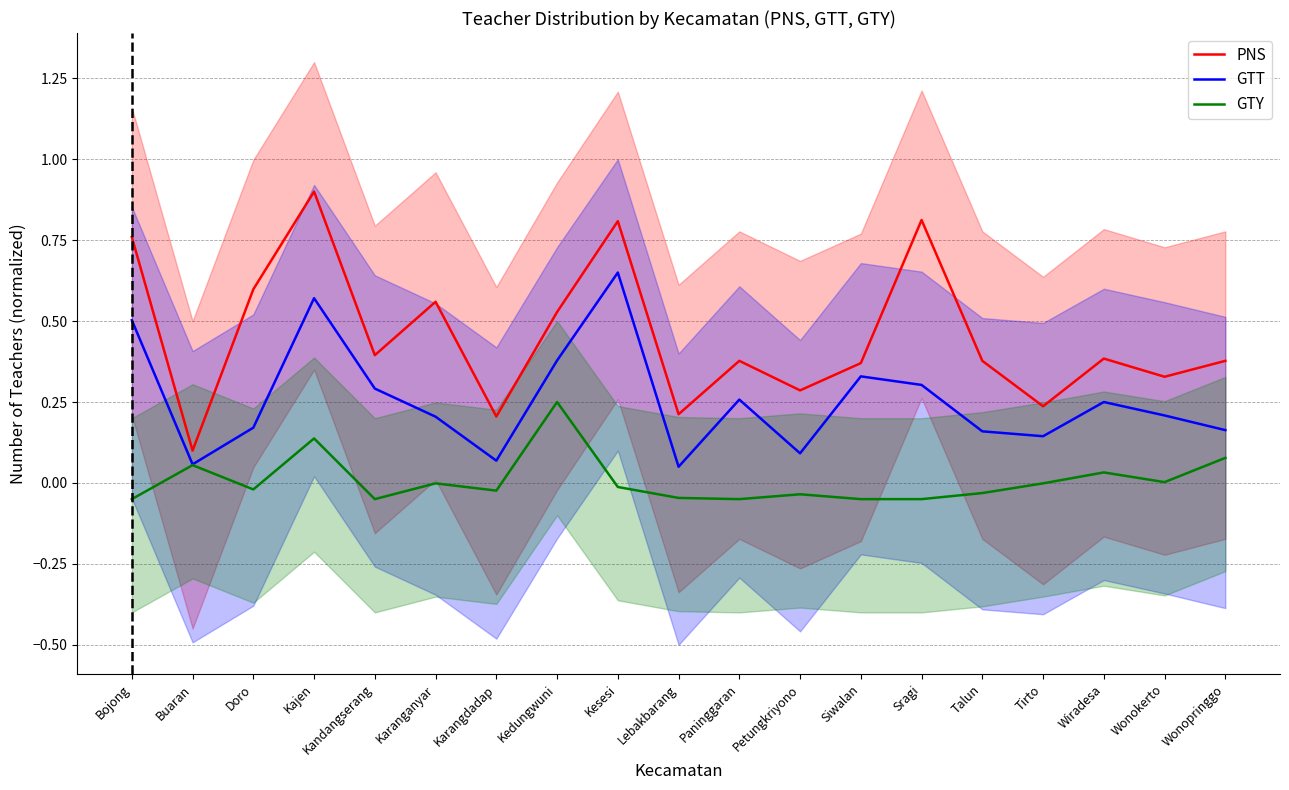

Reading right to left, extract all data points from this chart.

PNS: 0.4	0.3	0.4	0.2	0.4	0.8	0.4	0.3	0.4	0.2	0.8	0.5	0.2	0.6	0.4	0.9	0.6	0.1	0.8
GTT: 0.2	0.2	0.2	0.1	0.2	0.3	0.3	0.1	0.3	0.1	0.7	0.4	0.1	0.2	0.3	0.6	0.2	0.1	0.5
GTY: 0.1	0.0	0.0	-0.0	-0.0	-0.1	-0.1	-0.0	-0.1	-0.0	-0.0	0.2	-0.0	-0.0	-0.1	0.1	-0.0	0.1	-0.1